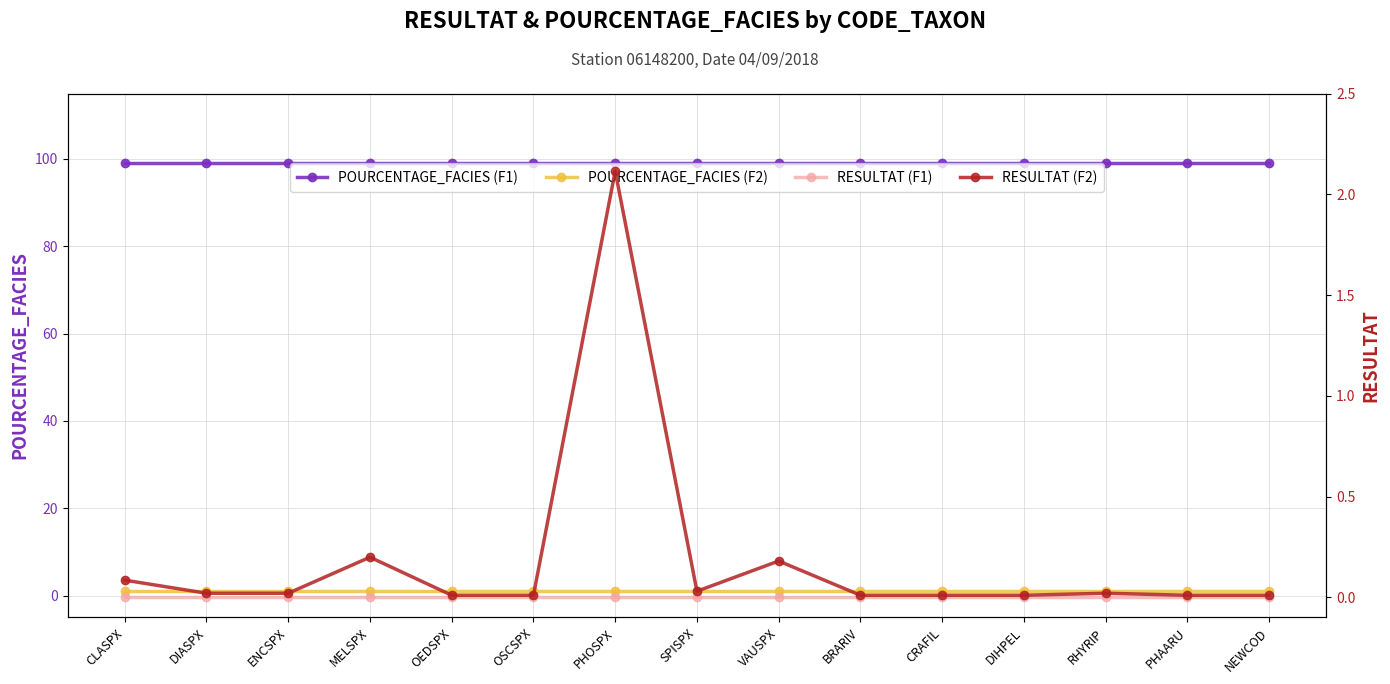

True or false: RESULTAT (F2) has a value of 0.0 at DIASPX.

True